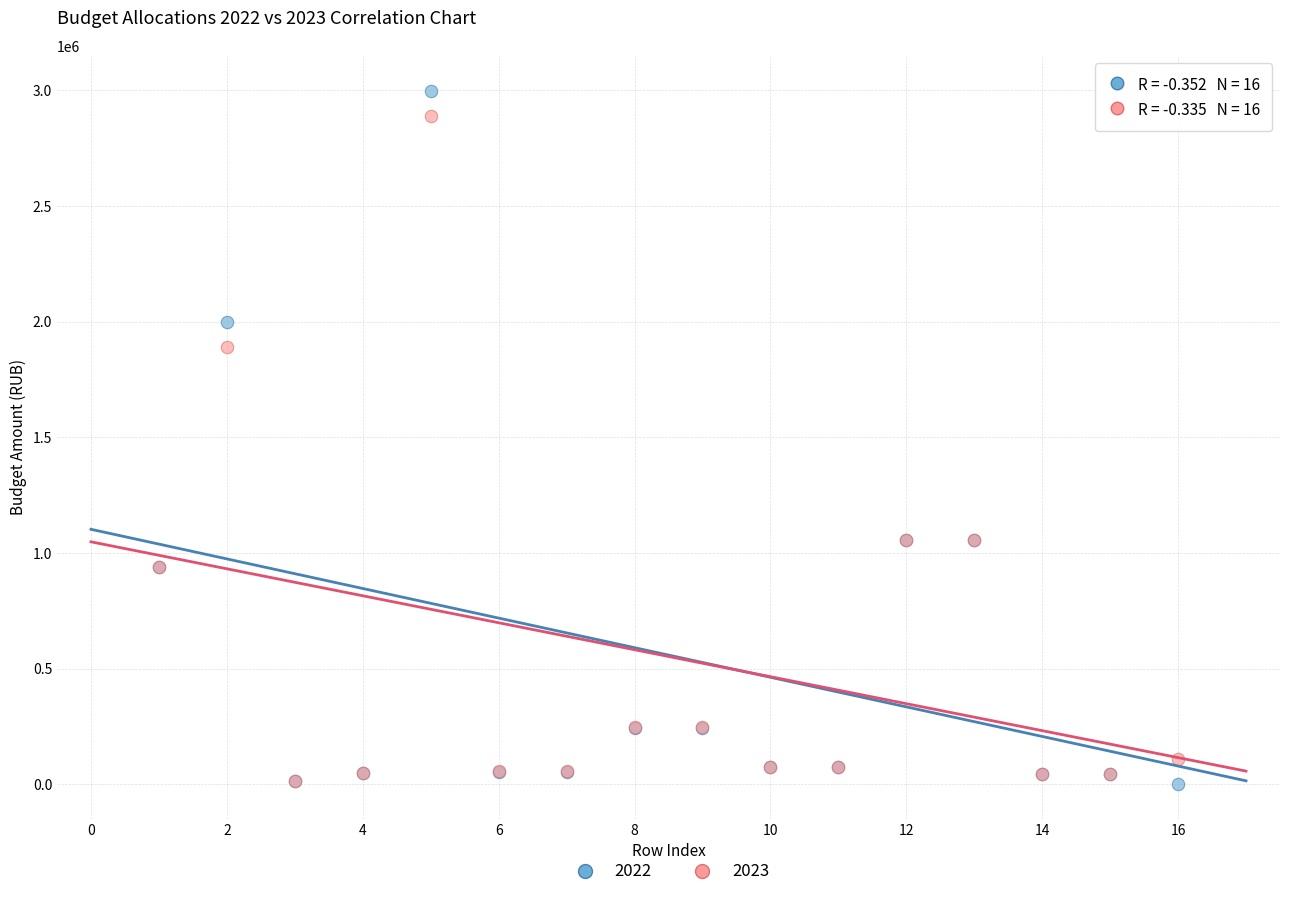

What are all the series names shown in the legend?

2022, 2023